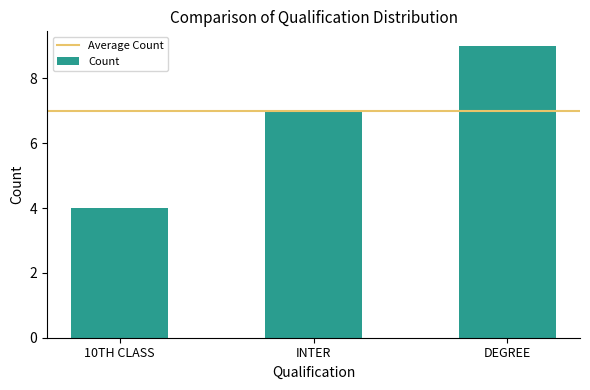

What is the difference between the maximum and minimum values?

5